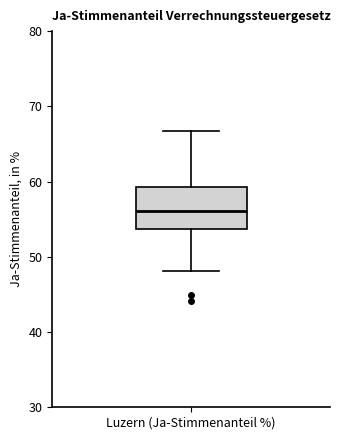

Transcribe this box plot: give where the median line is, the range the box spans, and where the two whiskers end, as read against the y-axis. The values are not printed on the chart, so give them approximately, as read against the axis.

median 56, box 54 to 59, whiskers 48 to 67